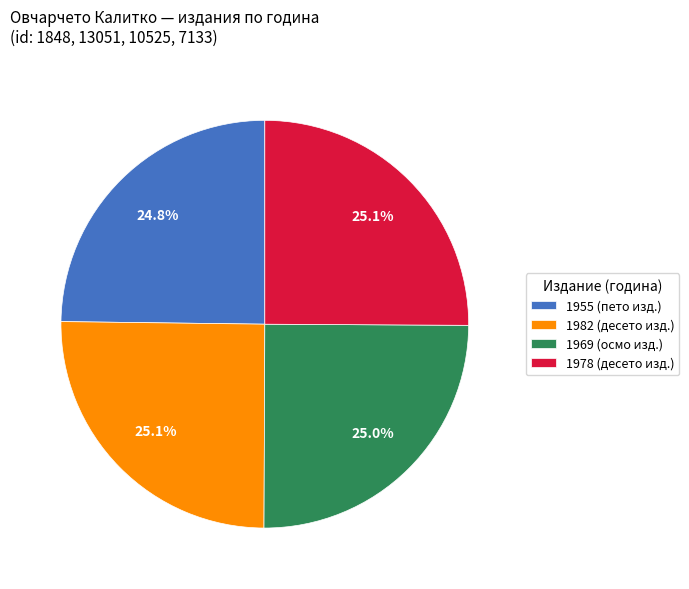

Is there a majority slice in this chart?

No